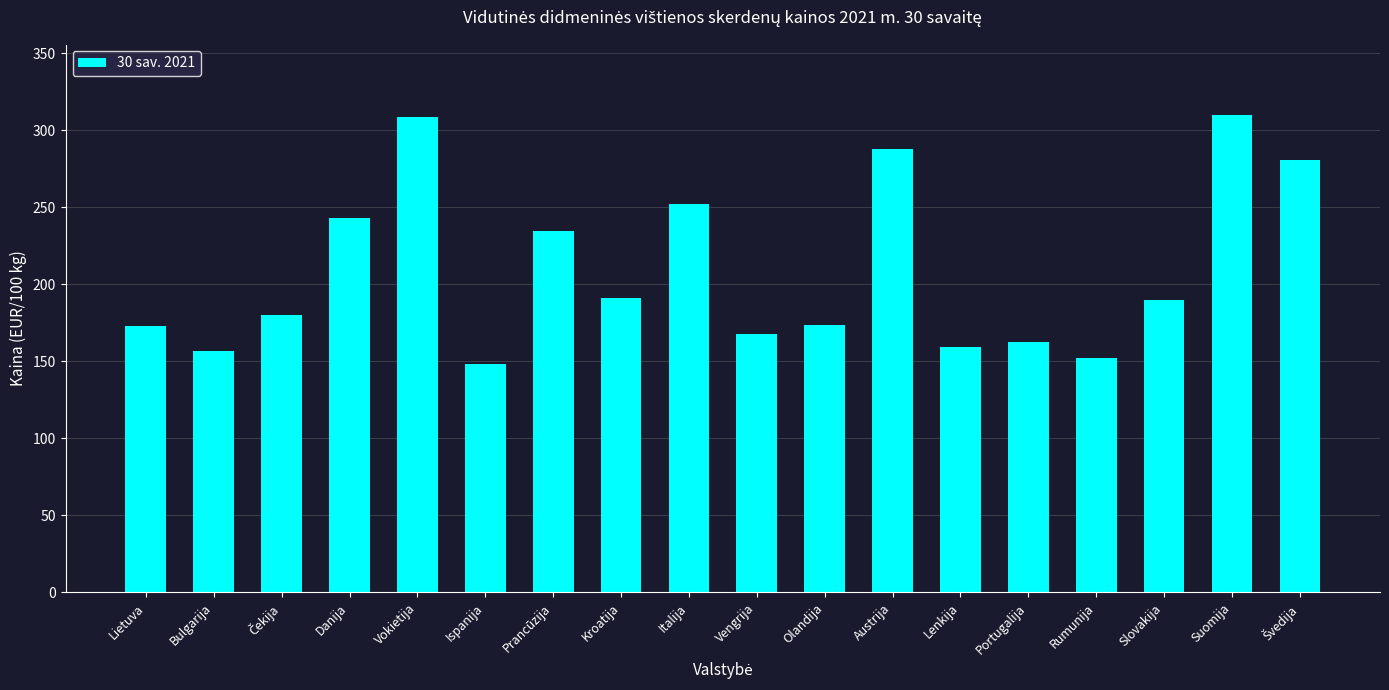

Is it true that the value at Portugalija is 41.0?

False